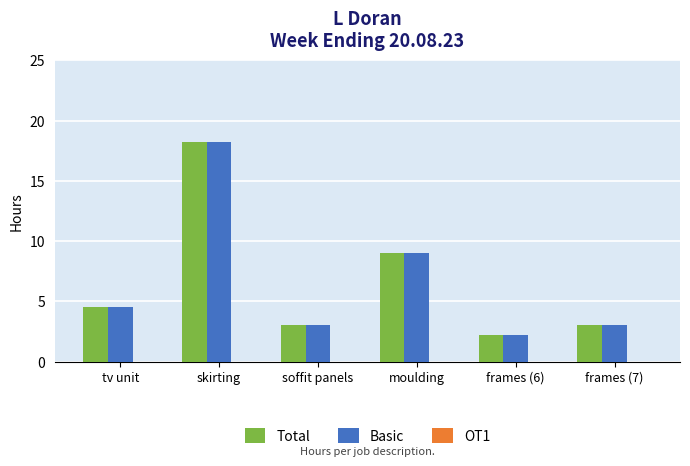

Is it true that Total equals 18.2 at skirting?

True